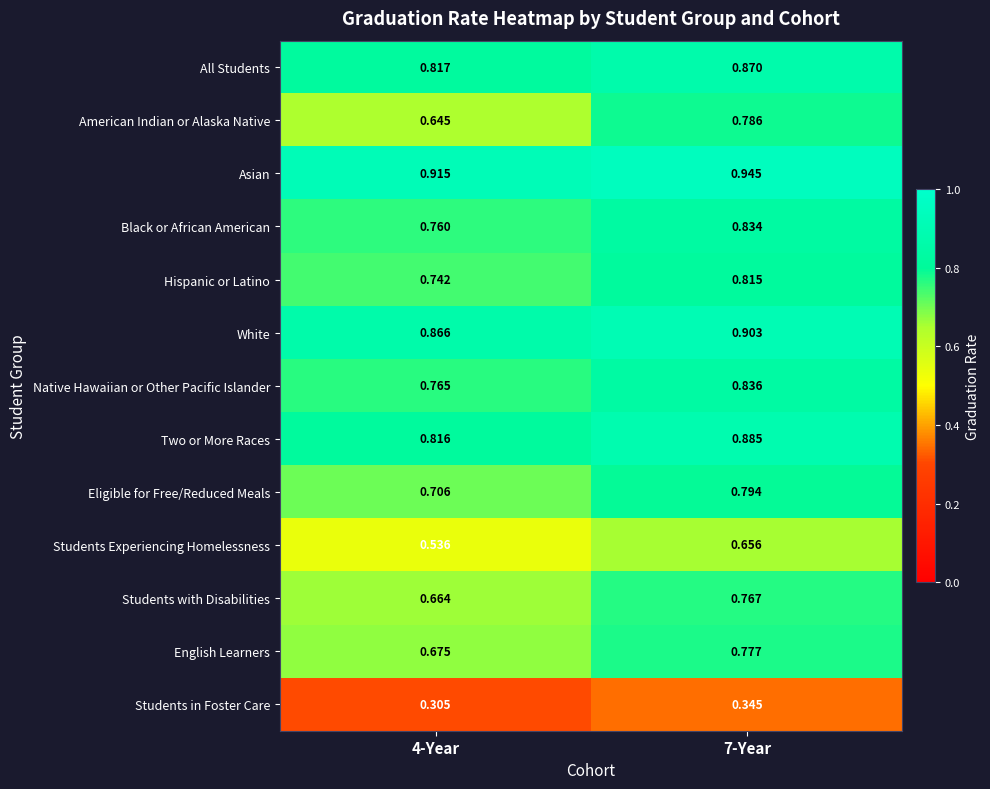

Is the value of Asian at 4-Year greater than the value of Native Hawaiian or Other Pacific Islander at 7-Year?

Yes